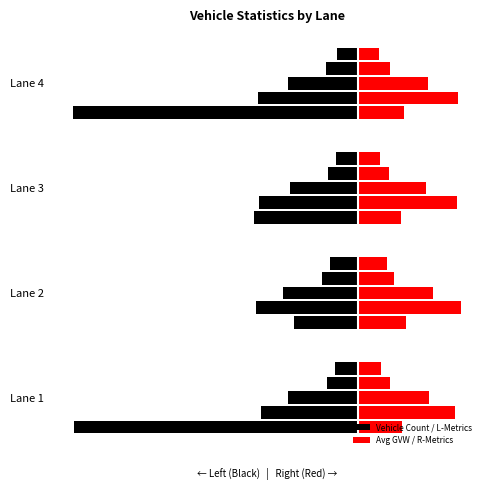

What is the sum of all Count (x10) values?

-480.8